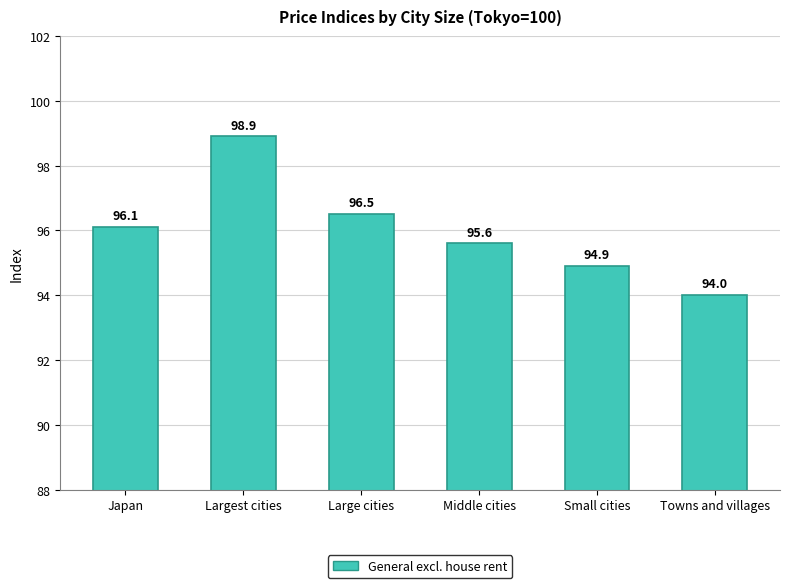

What is the approximate value at Middle cities?

95.6